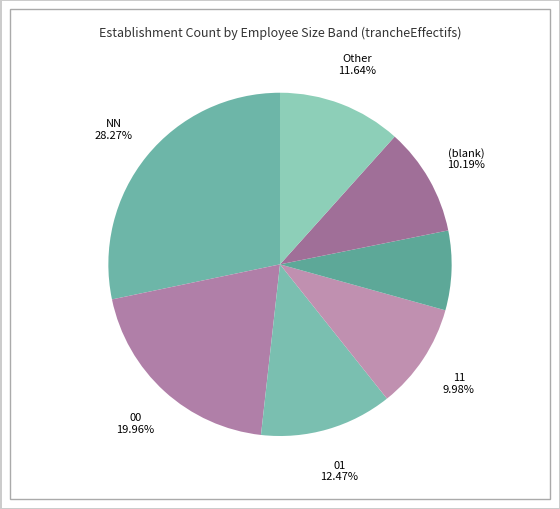

How many slices are in this pie chart?

7